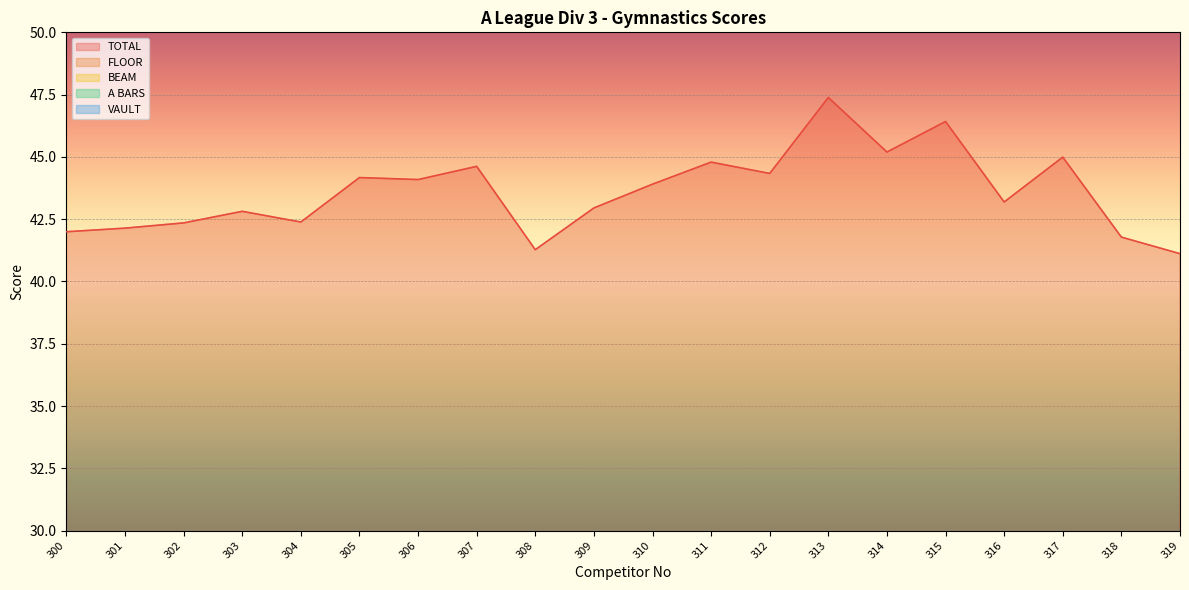

Between 315 and 317, which is larger?

315